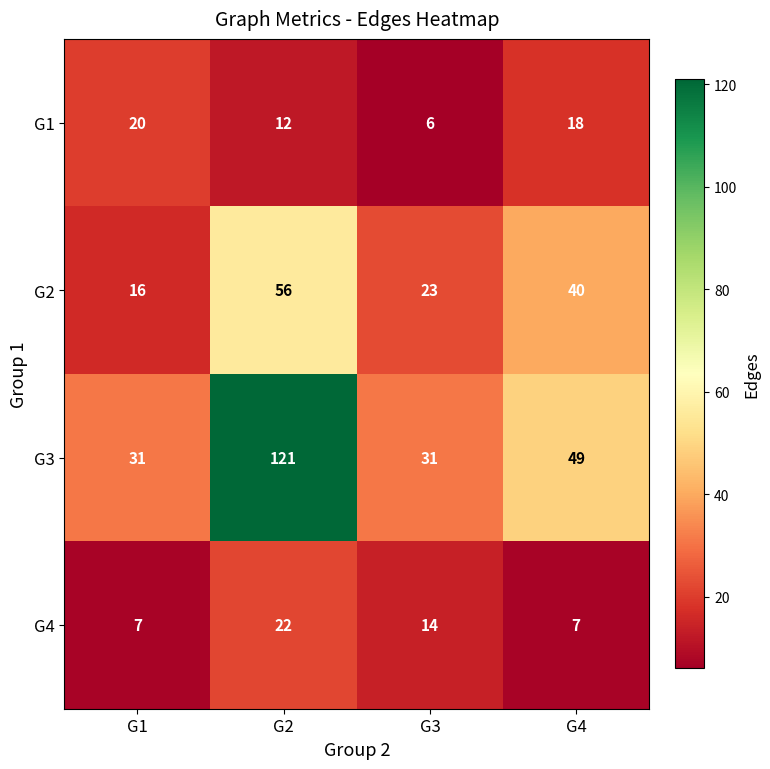

Which label corresponds to the largest value in the chart?

G2